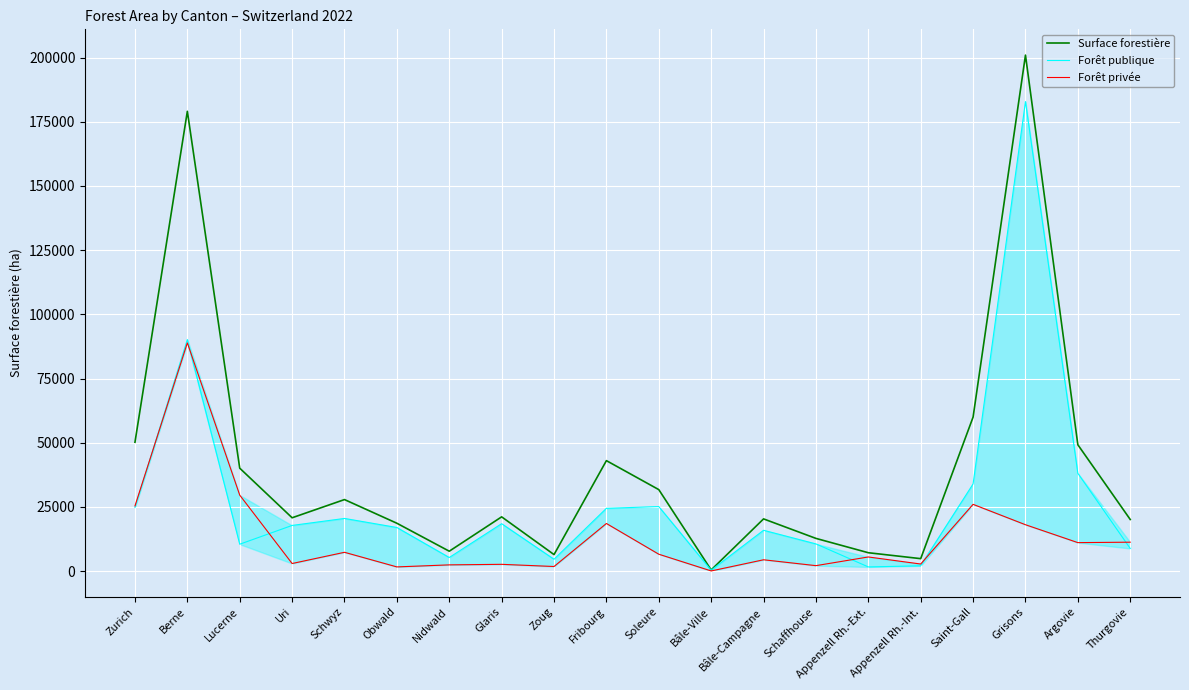

At which category does Surface forestière reach its first local valley?

Uri